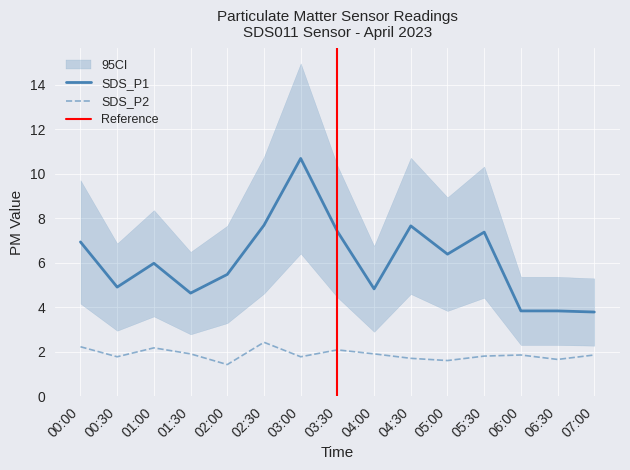

Reading right to left, extract all data points from this chart.

SDS_P1: 07:00=3.8	06:30=3.8	06:00=3.8	05:30=7.4	05:00=6.4	04:30=7.7	04:00=4.8	03:30=7.4	03:00=10.7	02:30=7.7	02:00=5.5	01:30=4.6	01:00=6.0	00:30=4.9	00:00=6.9
SDS_P2: 07:00=1.9	06:30=1.6	06:00=1.9	05:30=1.8	05:00=1.6	04:30=1.7	04:00=1.9	03:30=2.1	03:00=1.8	02:30=2.4	02:00=1.4	01:30=1.9	01:00=2.2	00:30=1.8	00:00=2.2